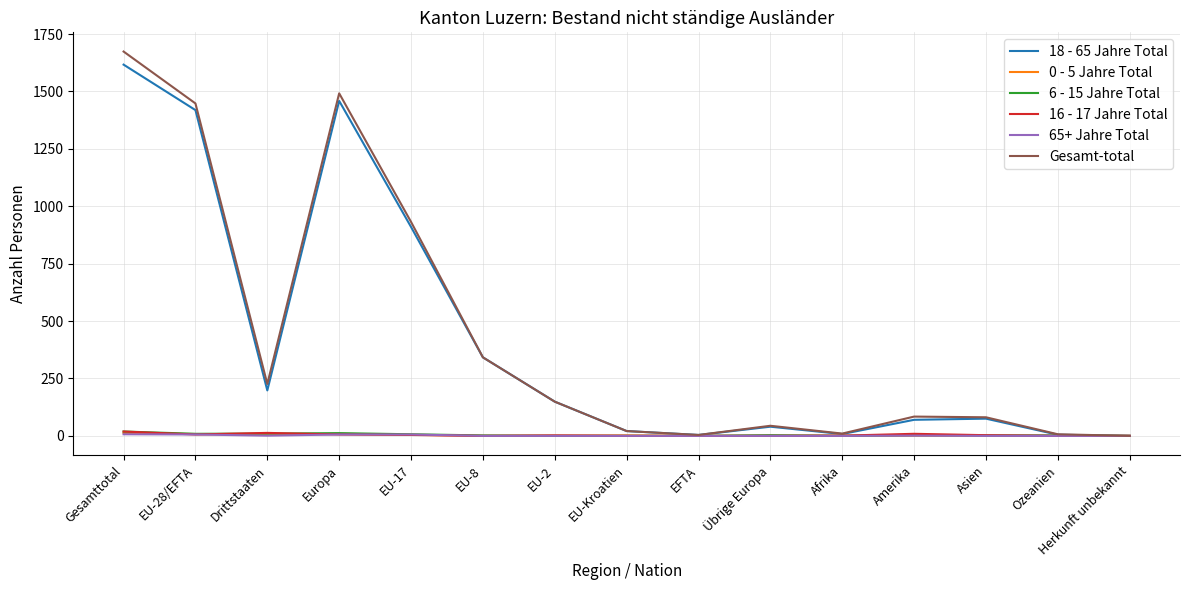

At how many categories does at least one series exceed 276?

5